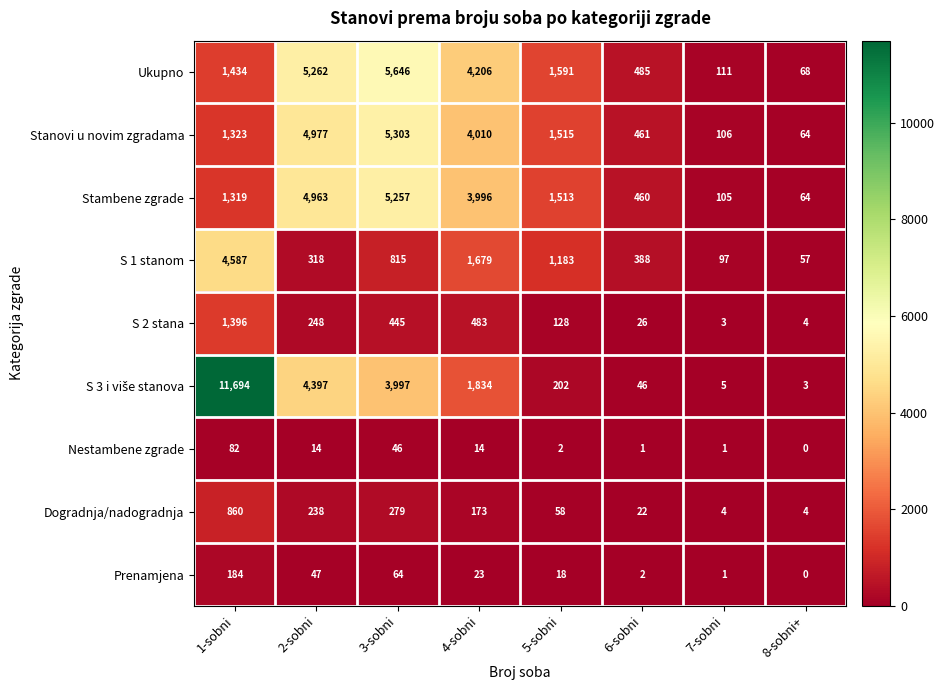

True or false: Stambene zgrade has a value of 107 at 6-sobni.

False